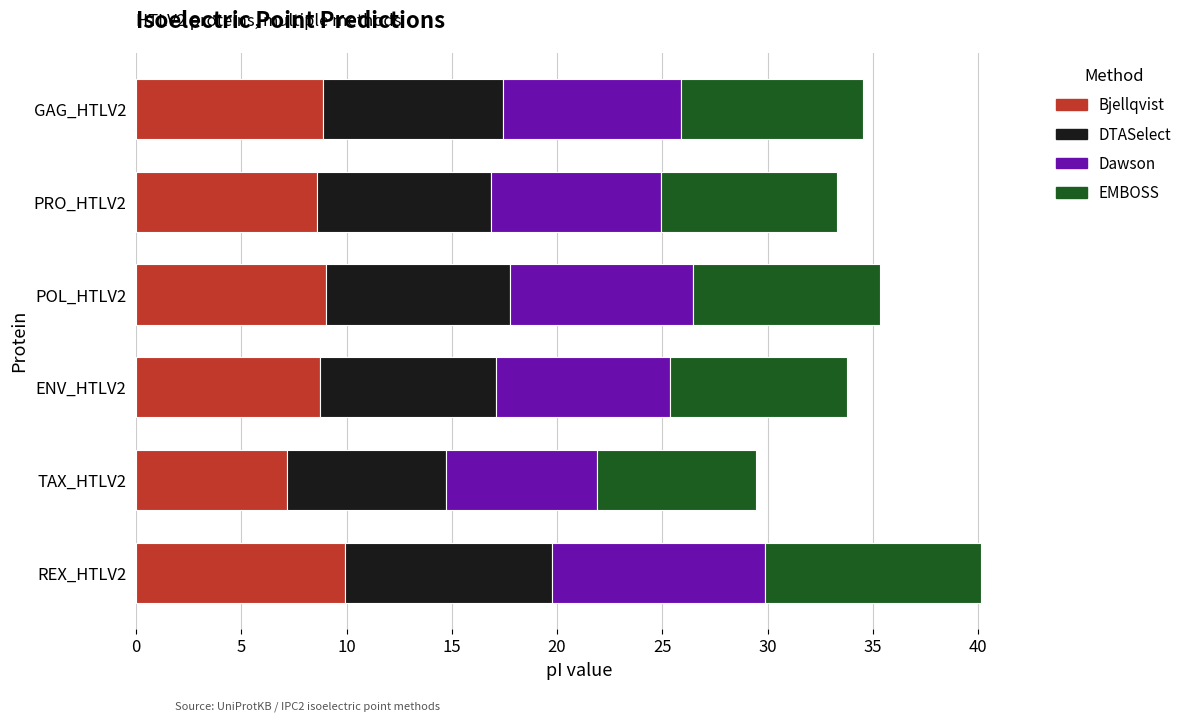

What is the lowest value of the Bjellqvist series?

7.2